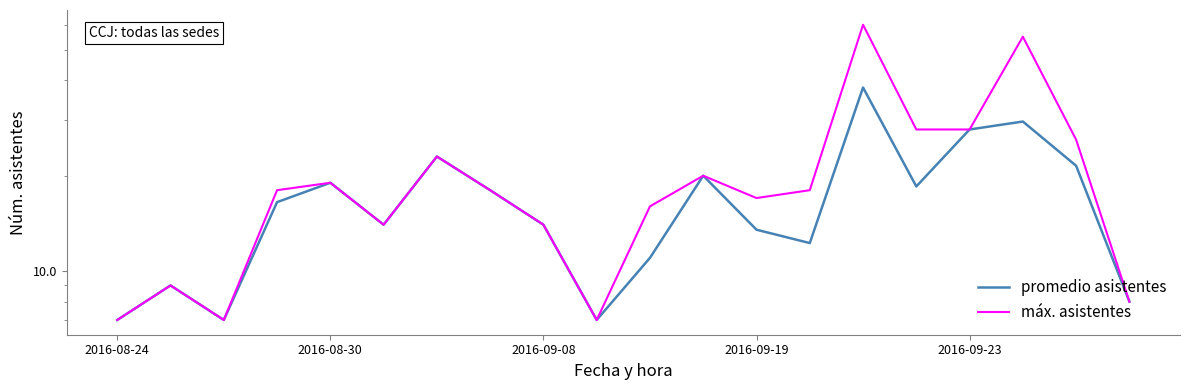

Which series has the largest total across all categories?

máx. asistentes